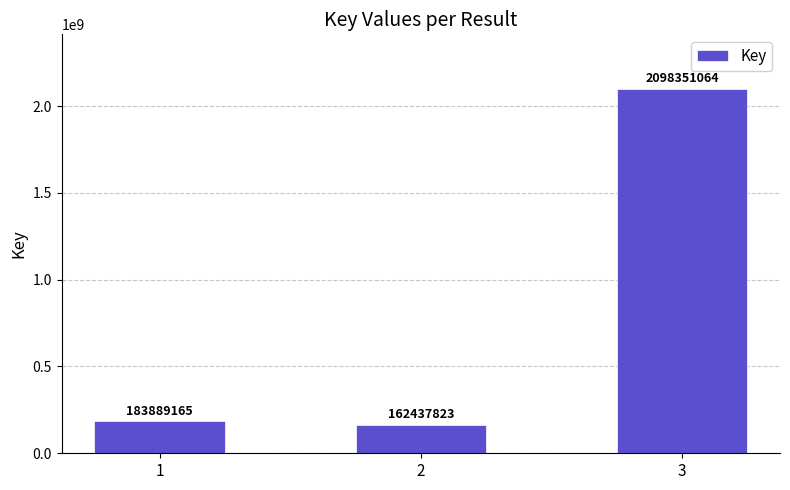

What is the value of the 1st bar from the left?

183889165